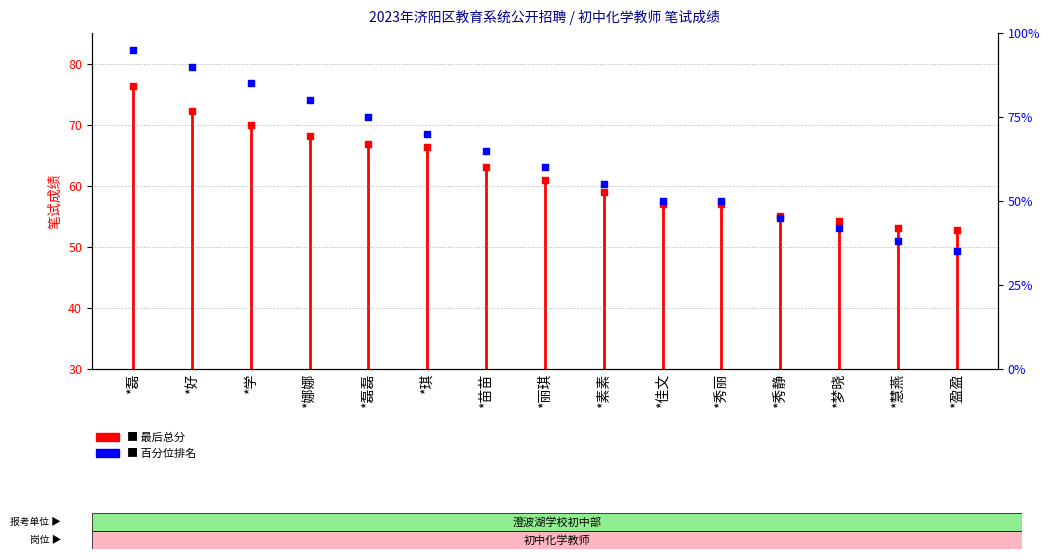

What is the change in value from *梦晓 to *盈盈?

-1.4